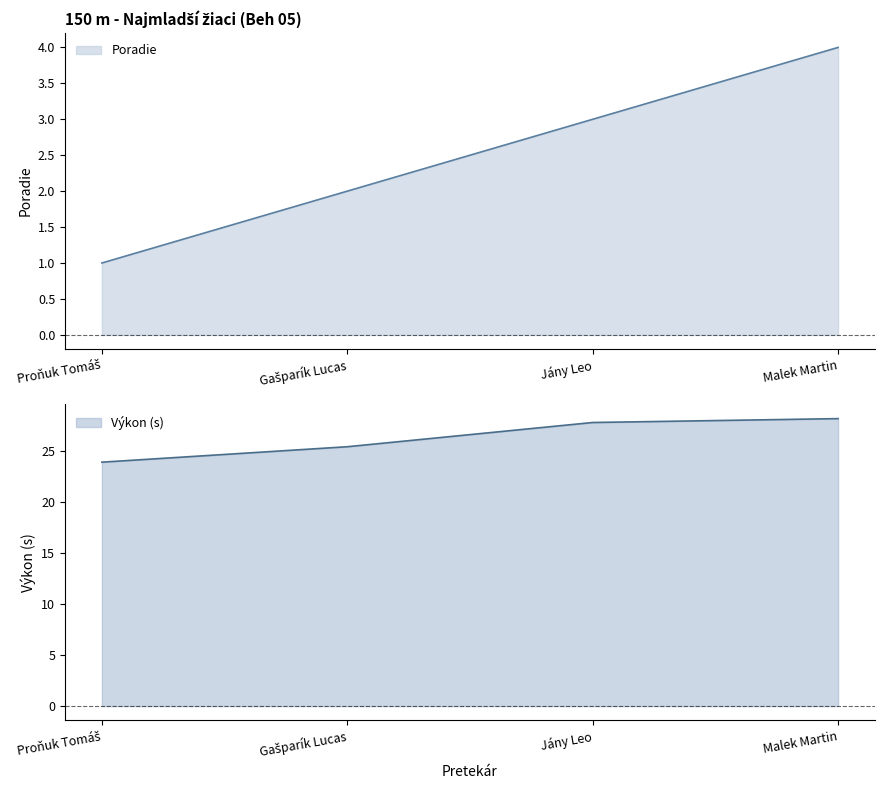

Which has a higher value, Jány Leo or Malek Martin?

Malek Martin